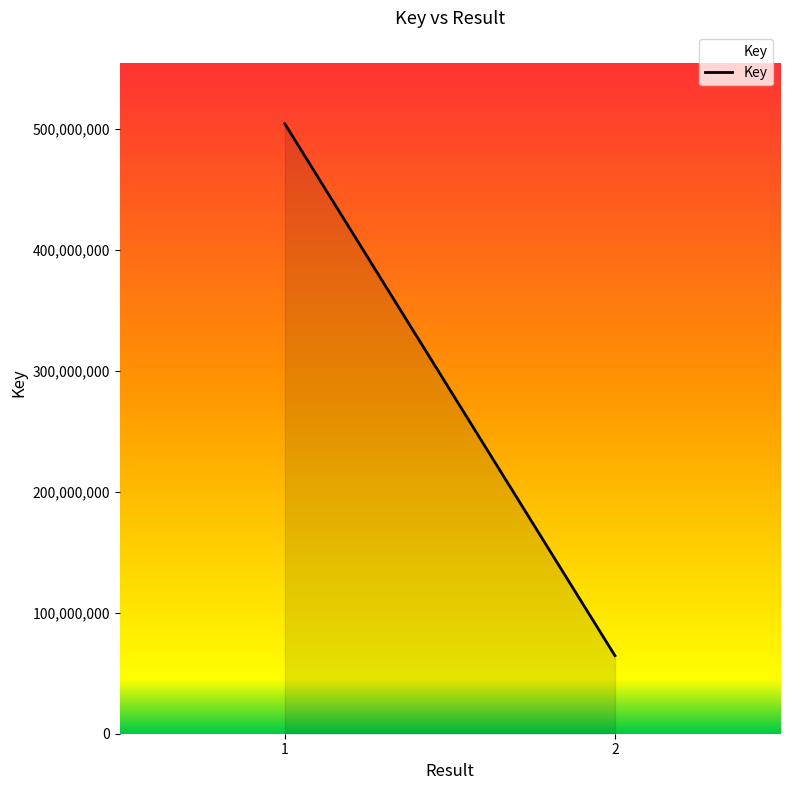

Count the values in the range 64563133 to 504400033.

2